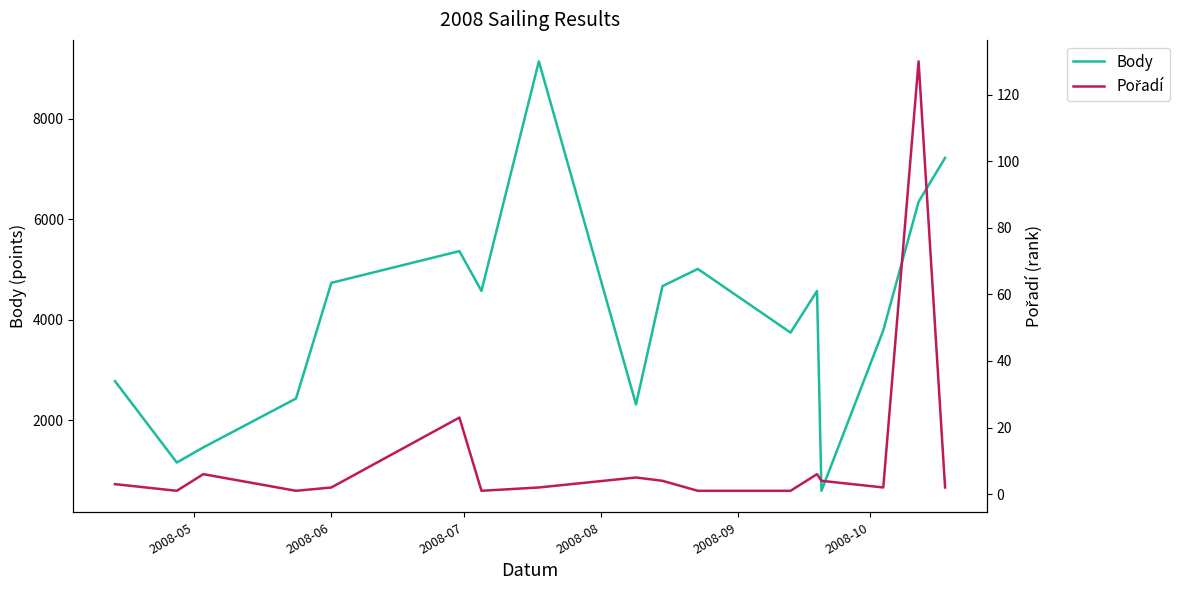

What is the difference between the maximum and second lowest values in the Body series?

7981